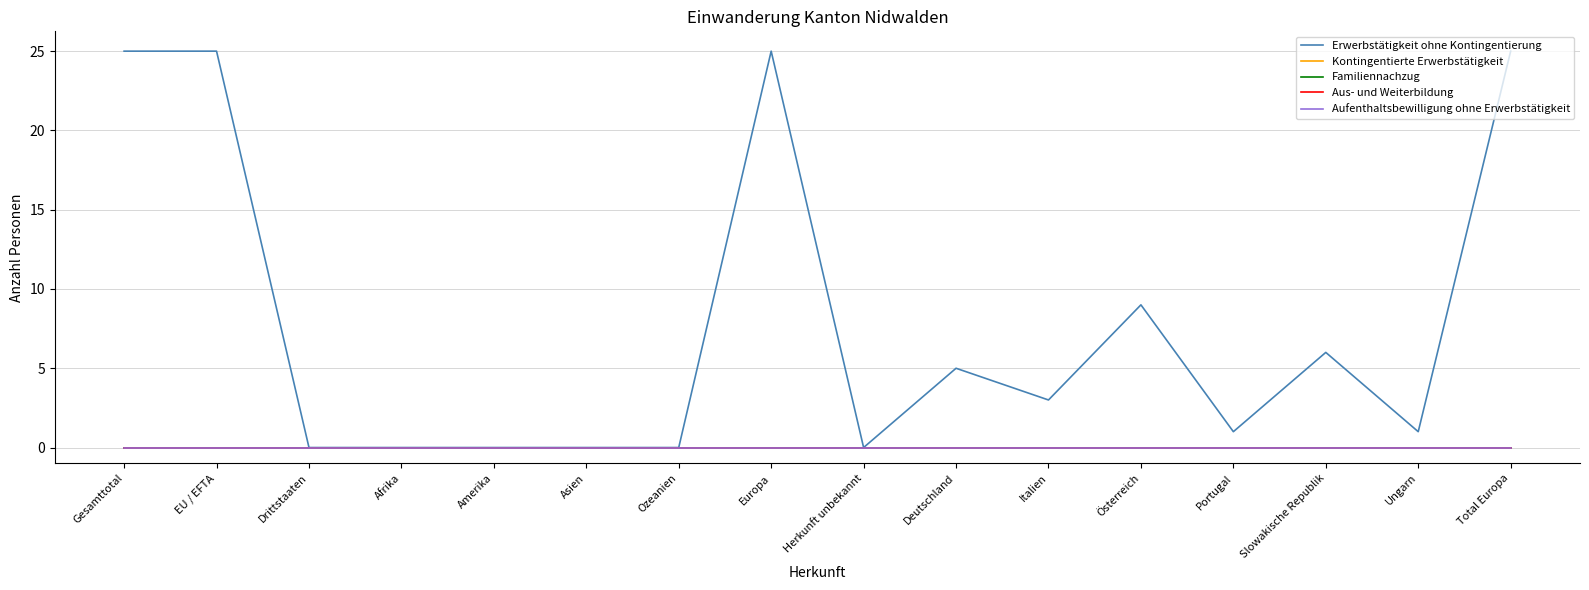

Rank the series at Amerika from highest to lowest value.

Erwerbstätigkeit ohne Kontingentierung, Kontingentierte Erwerbstätigkeit, Familiennachzug, Aus- und Weiterbildung, Aufenthaltsbewilligung ohne Erwerbstätigkeit